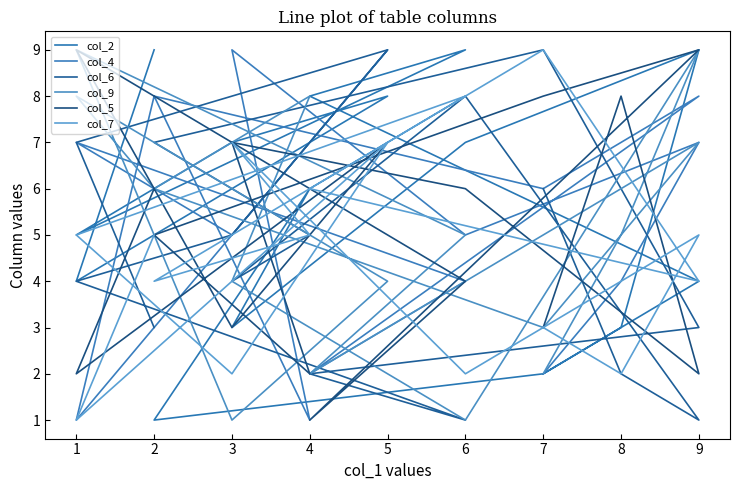

How many distinct data groups are displayed?

6